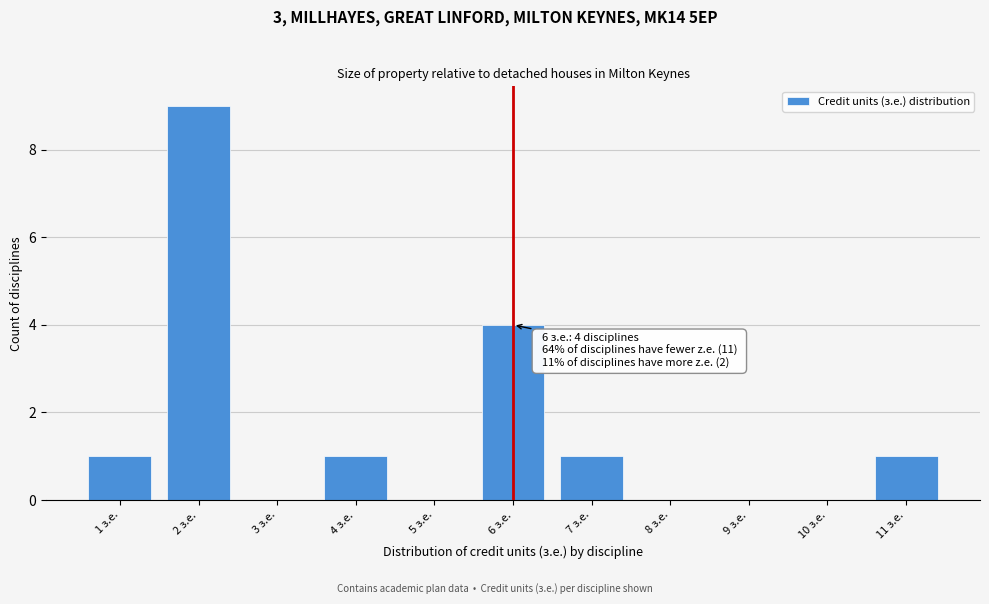

Which range on the x-axis has the tallest bar?

1.5 to 2.5